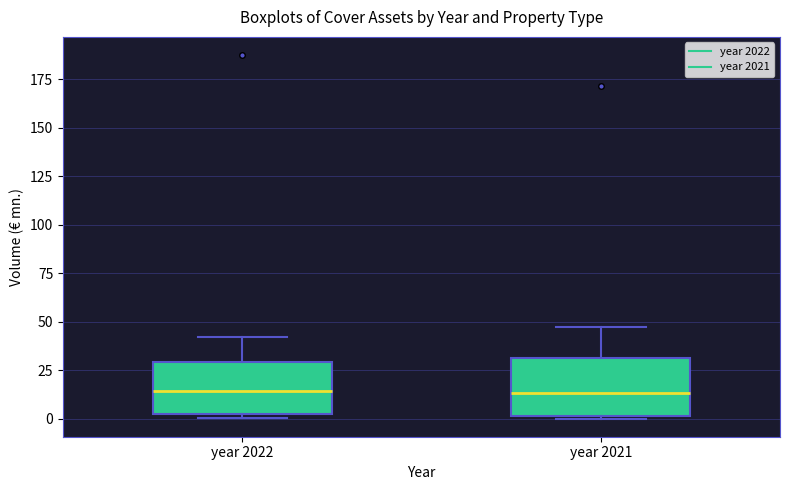

Reading left to right, read every box against the y-axis: the position of its median line, the range the box covers, and the ends of its whiskers. The values are not printed on the chart, so give them approximately, as read against the axis.

year 2022: median 15, box 0 to 30, whiskers 0 (just below the box's lower edge) to 40
year 2021: median 15, box 0 to 30, whiskers 0 to 45